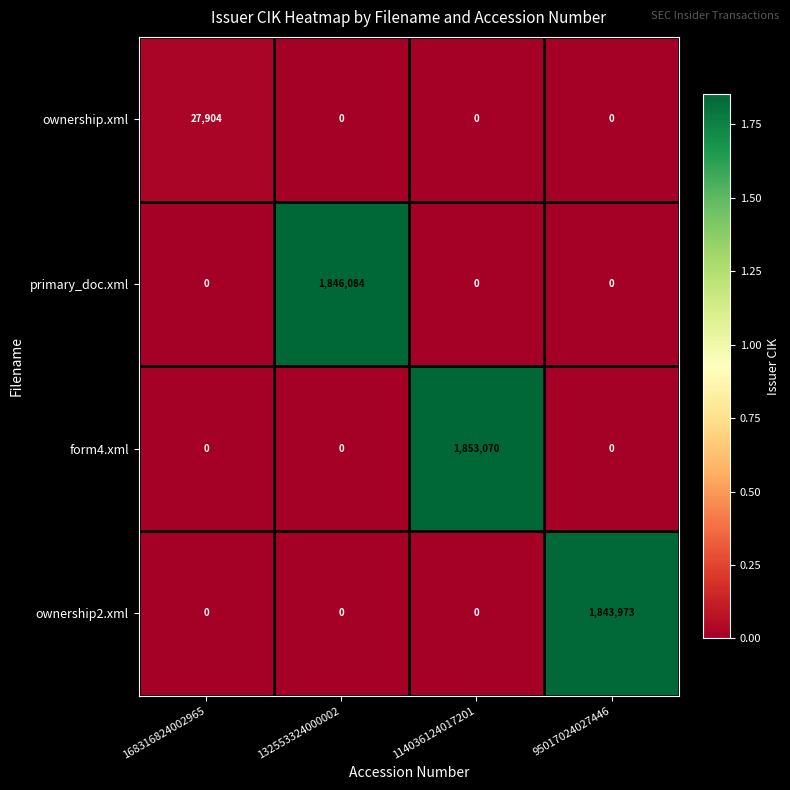

Which series has the widest spread of values?

form4.xml